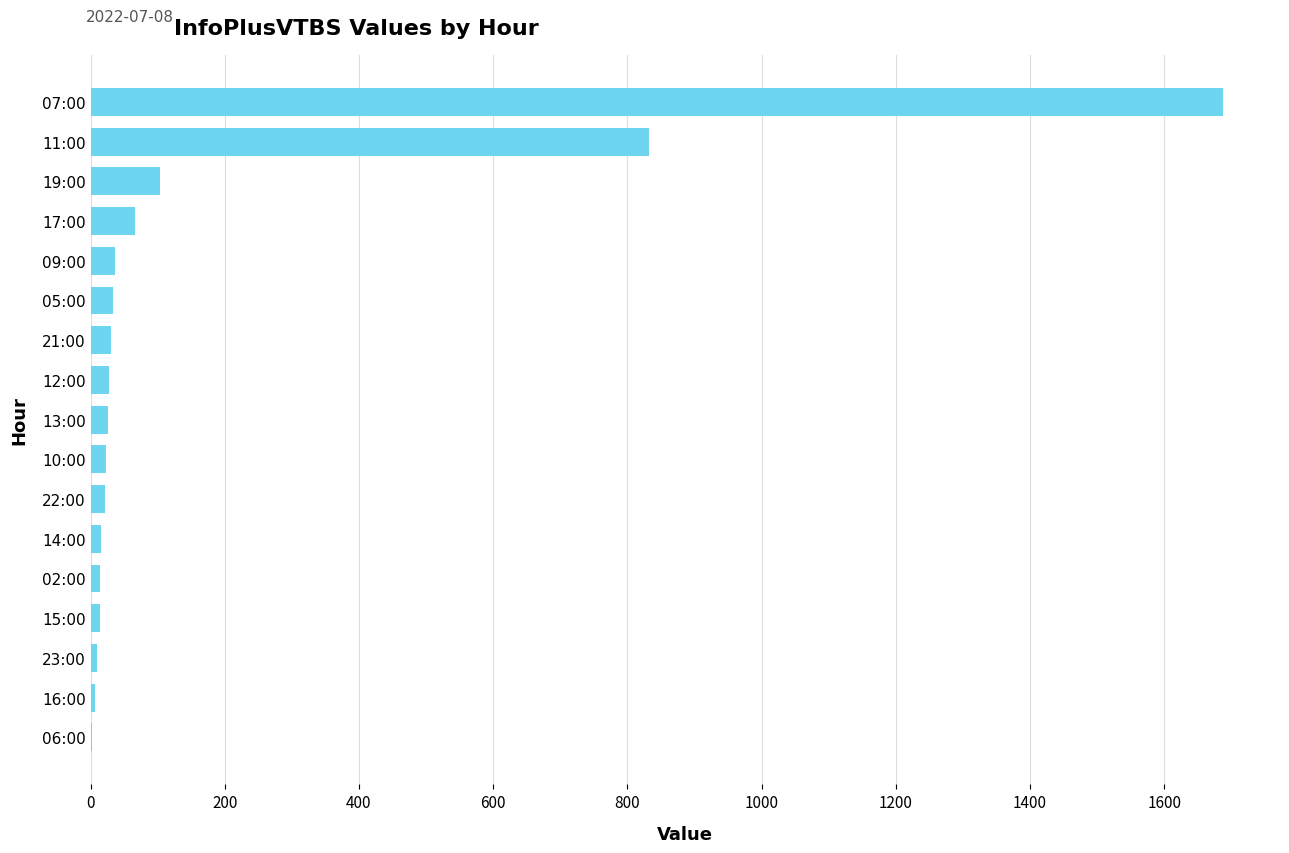

At which label is the value closest to 845?

11:00